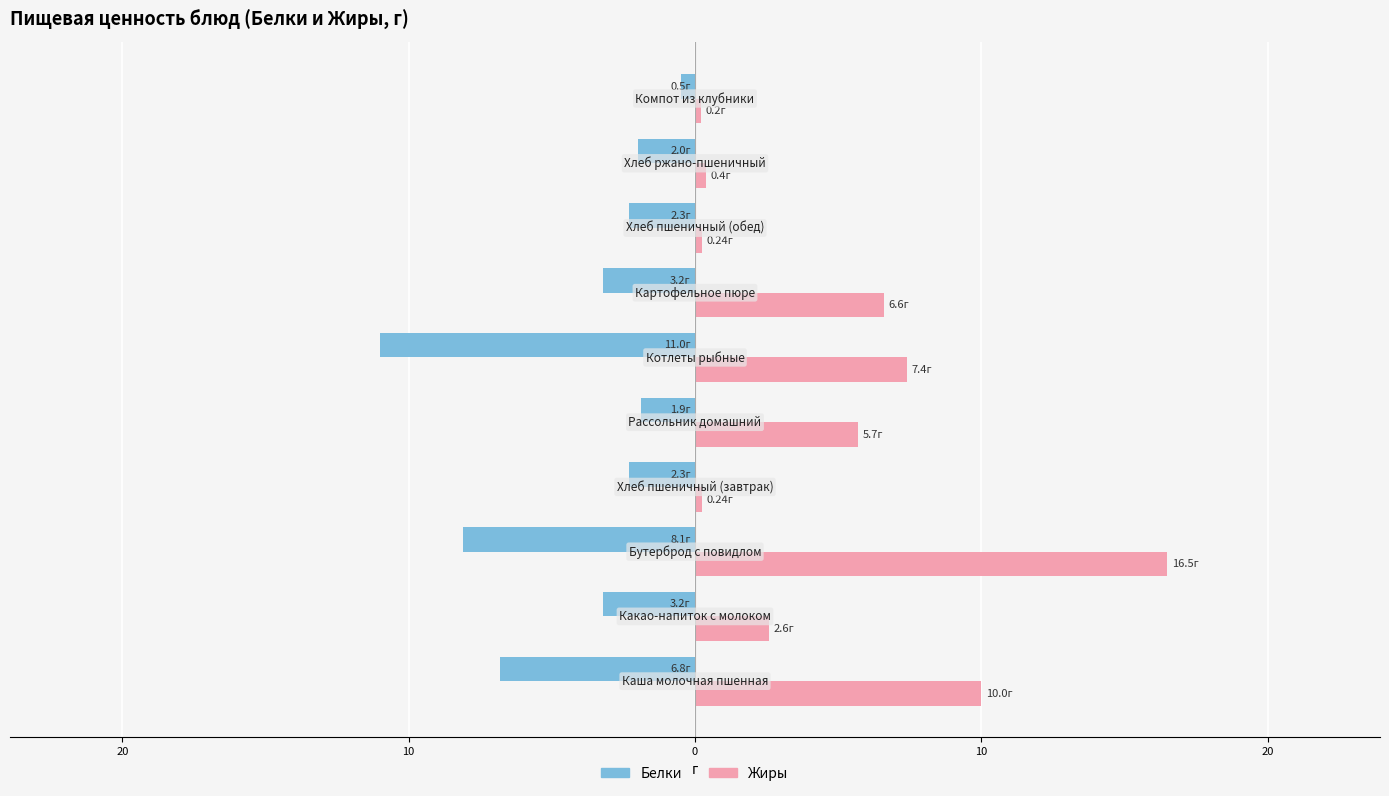

What are all the series names shown in the legend?

Белки, Жиры